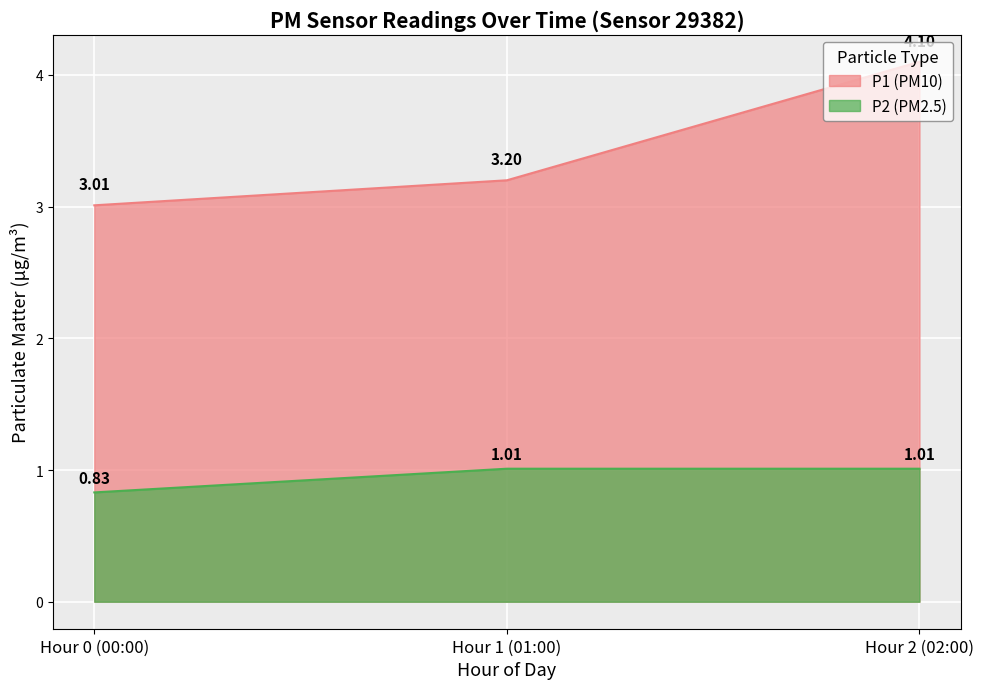

What position from the left is Hour 0 (00:00)?

1